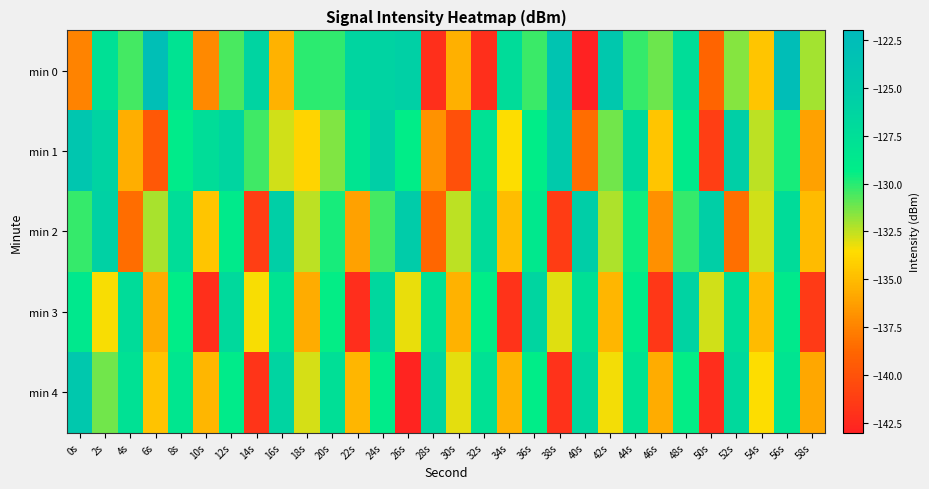

At which category is the sum across all series the highest?

56s